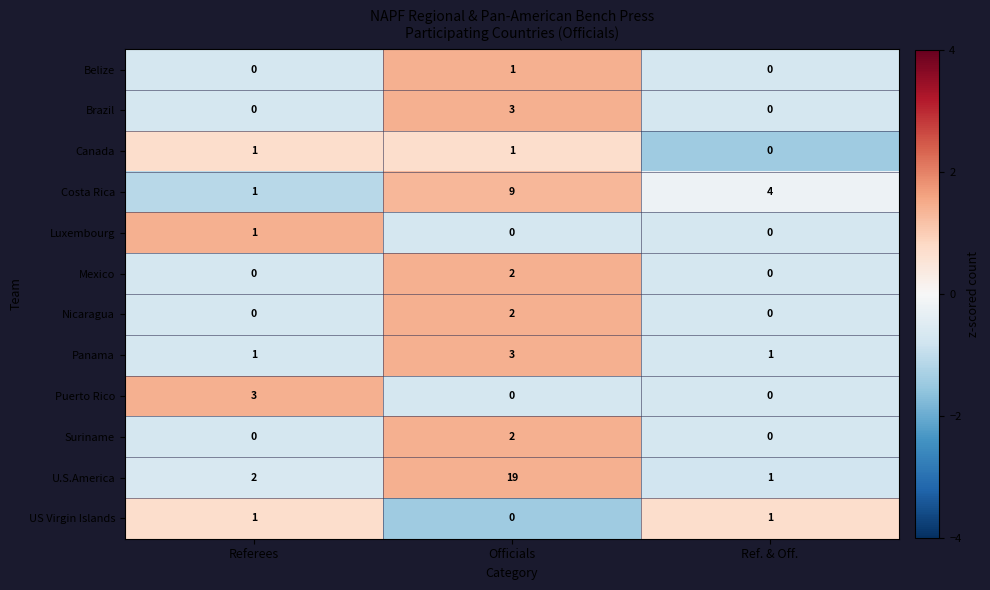

The Mexico series shows 3 at Officials. True or false?

False